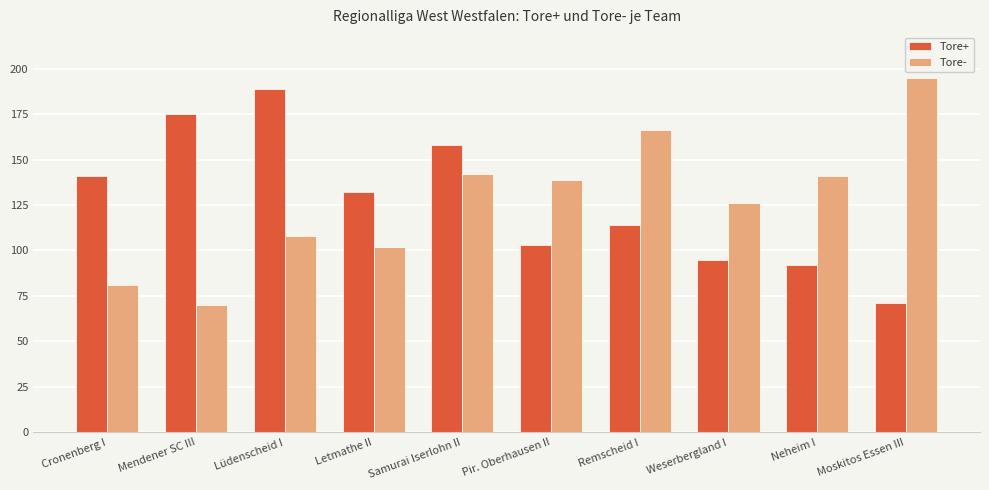

What is the difference between the highest and lowest values at Letmathe II?

30